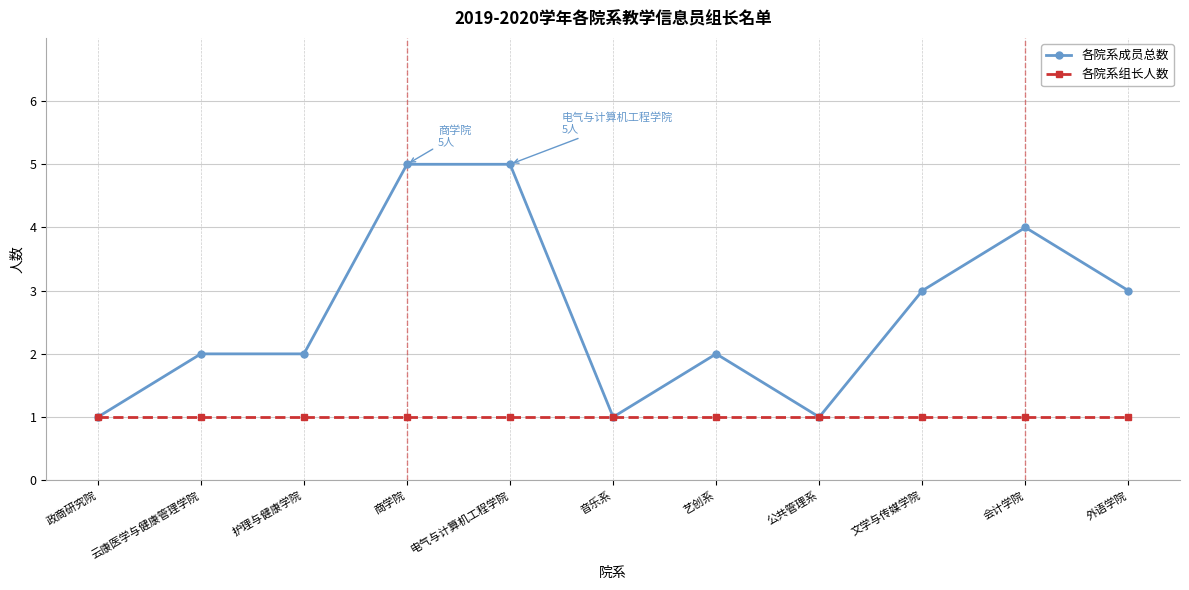

How many distinct data groups are displayed?

2